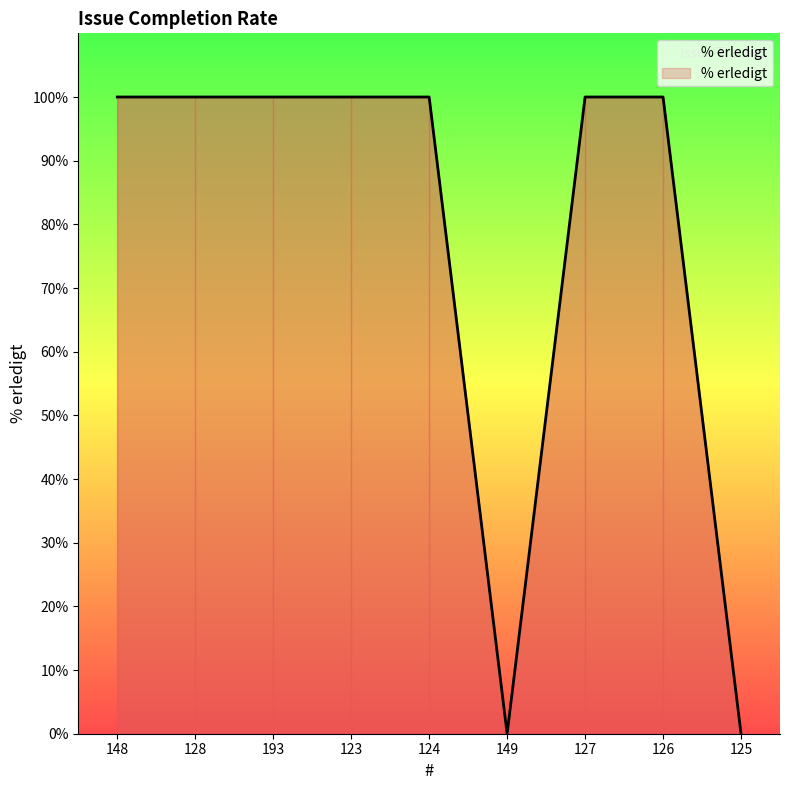

What is the greatest value displayed?

100